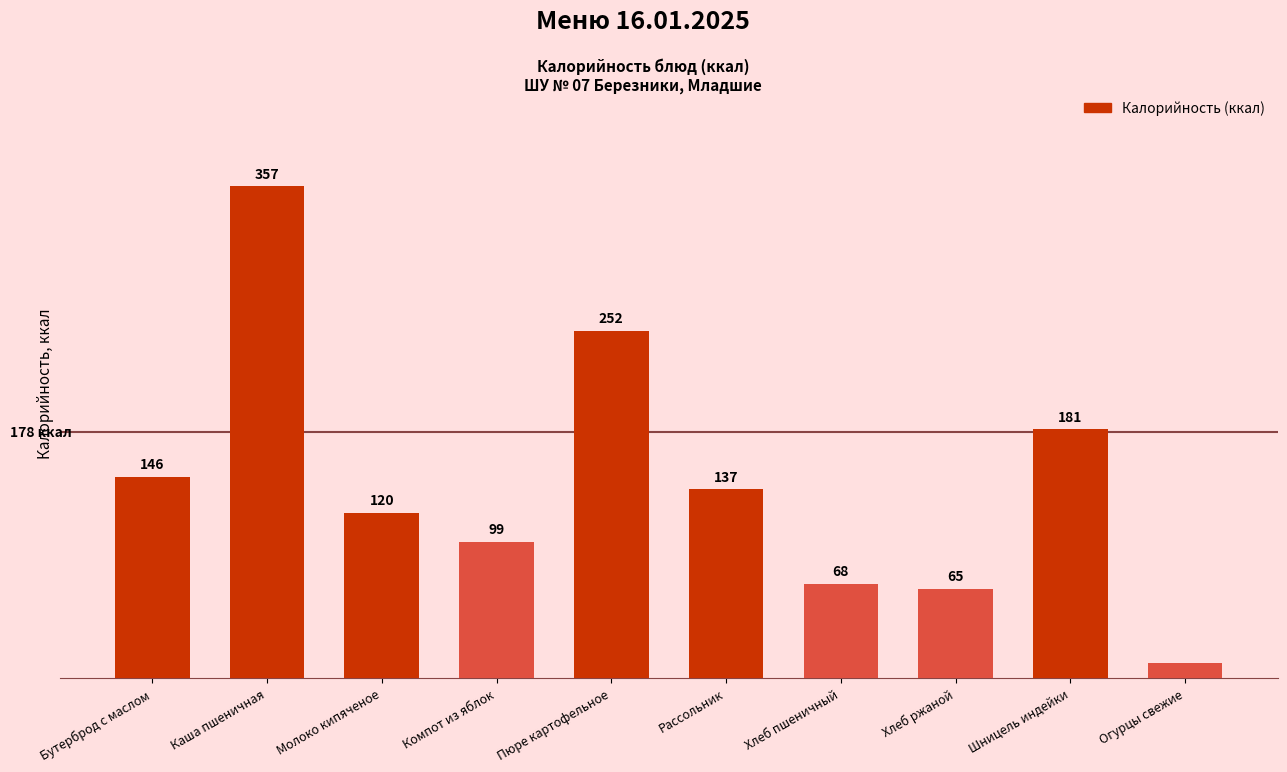

Rank the categories by value from highest to lowest.

Каша пшеничная, Пюре картофельное, Шницель индейки, Бутерброд с маслом, Рассольник, Молоко кипяченое, Компот из яблок, Хлеб пшеничный, Хлеб ржаной, Огурцы свежие